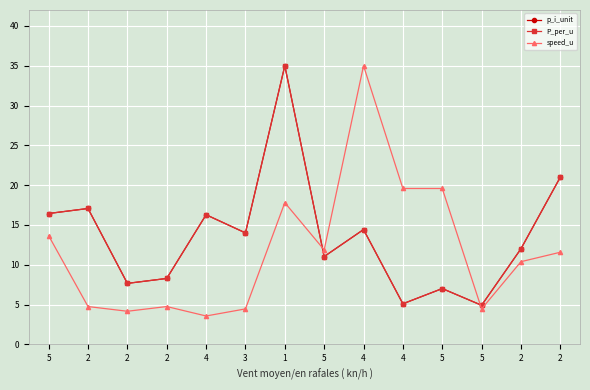

What is the difference between the maximum and minimum values in the p_i_unit series?

30.1